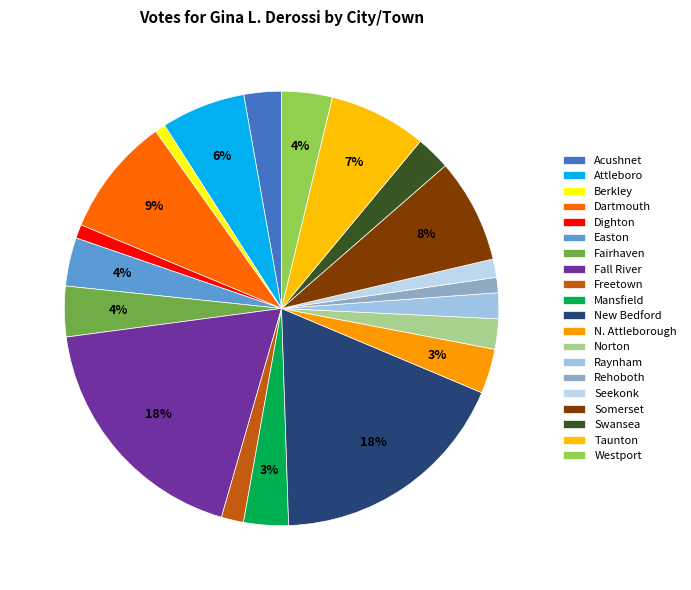

How many slices are in this pie chart?

20